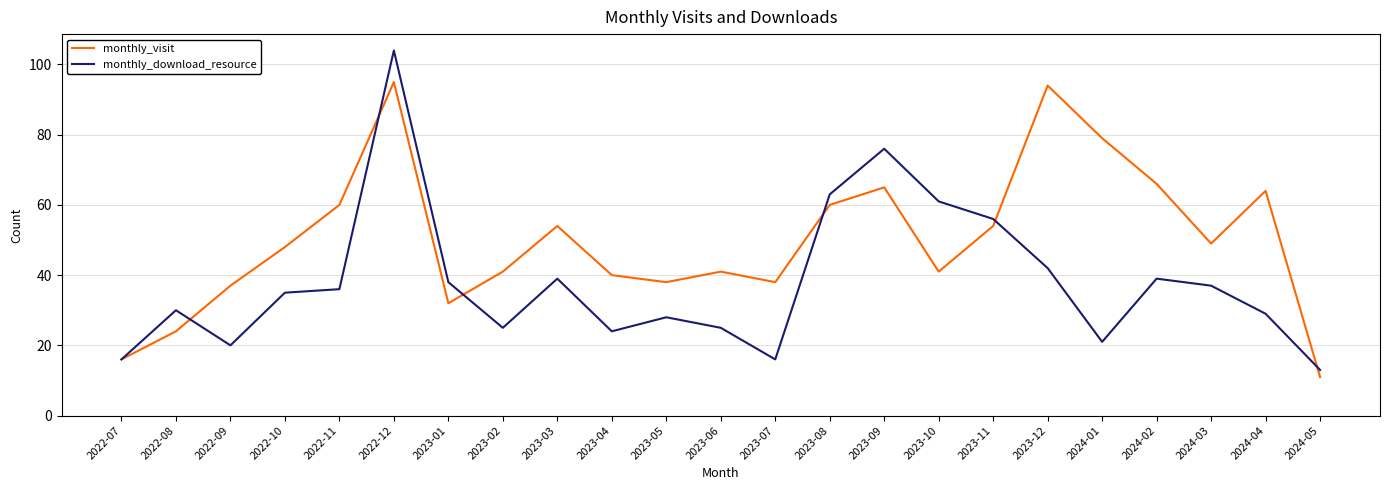

What is the average value of the monthly_download_resource series?

38